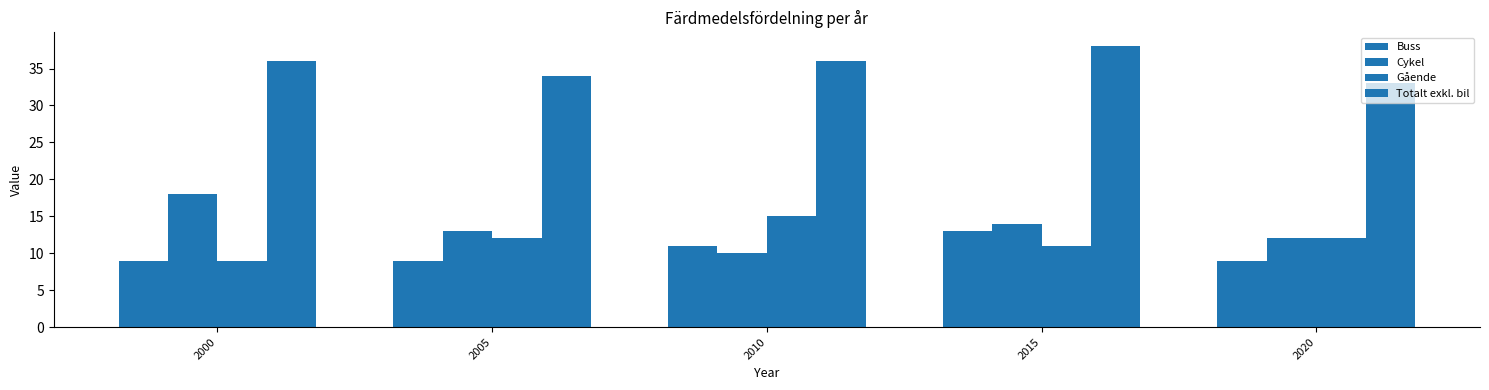

What is the greatest value displayed?

38